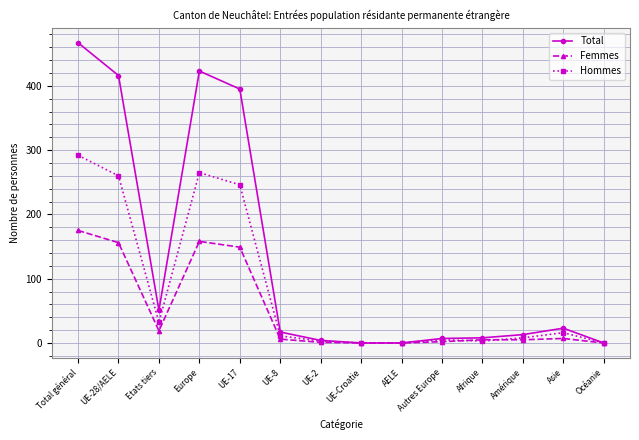

Rank the series by their maximum value, from highest to lowest.

Total, Hommes, Femmes